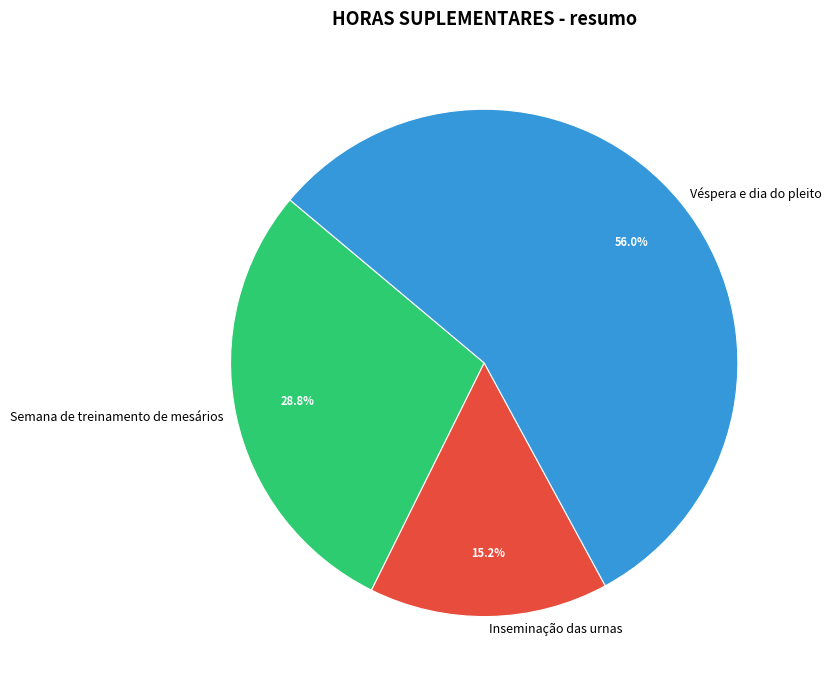

Rank the categories by value from lowest to highest.

Inseminação das urnas, Semana de treinamento de mesários, Véspera e dia do pleito